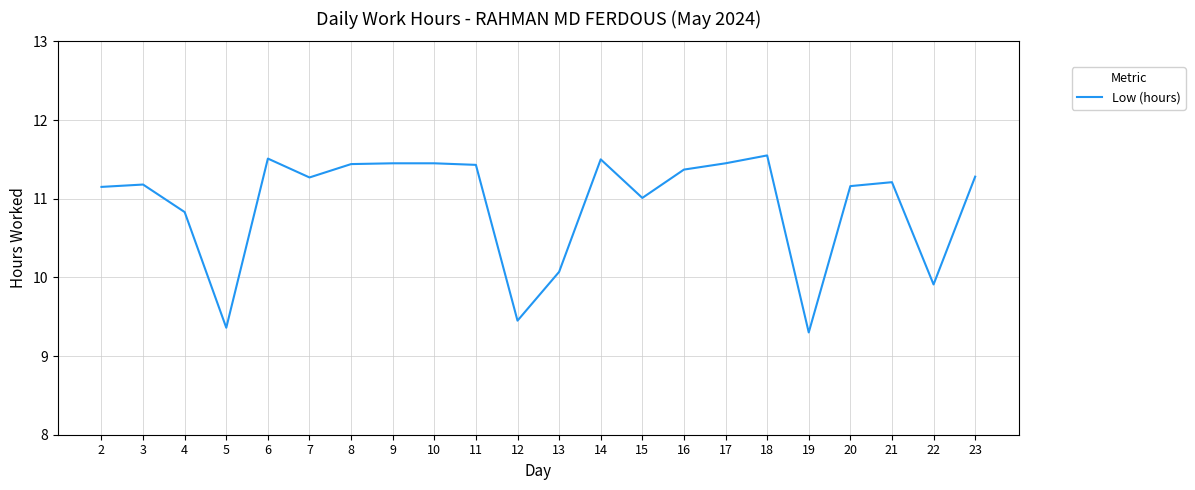

The chart shows a value of 6.5 at 6. True or false?

False